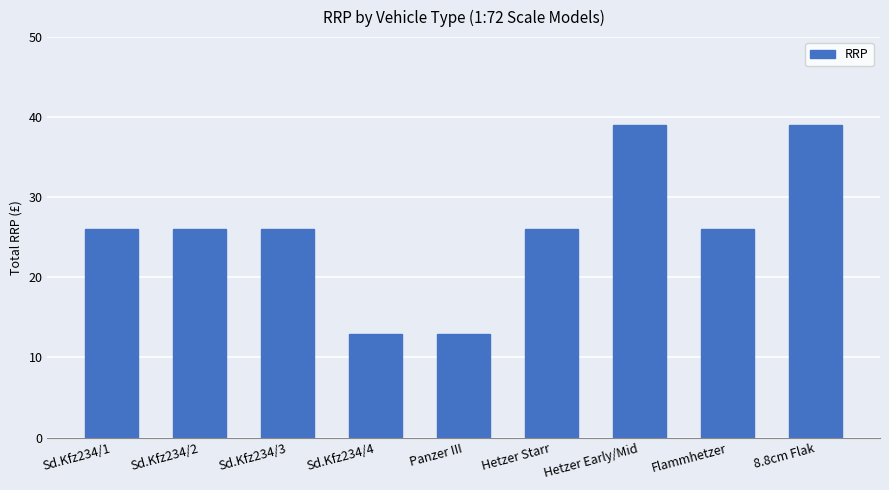

Does the chart contain any negative values?

No